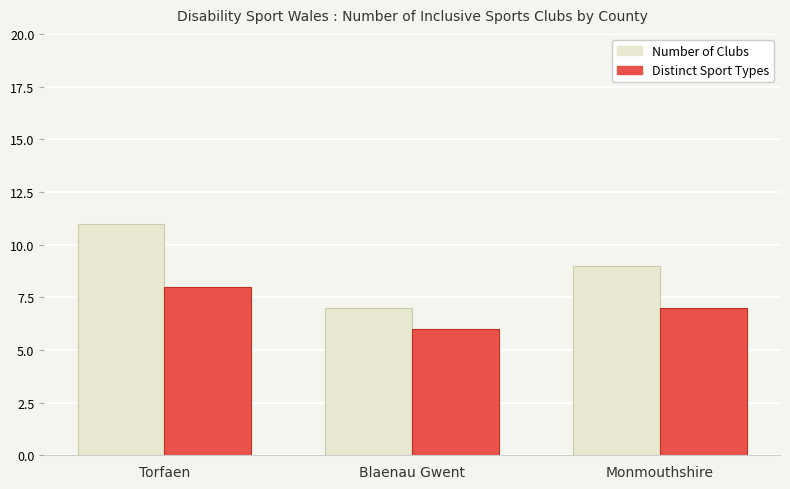

Is it true that Distinct Sport Types equals 6 at Blaenau Gwent?

True